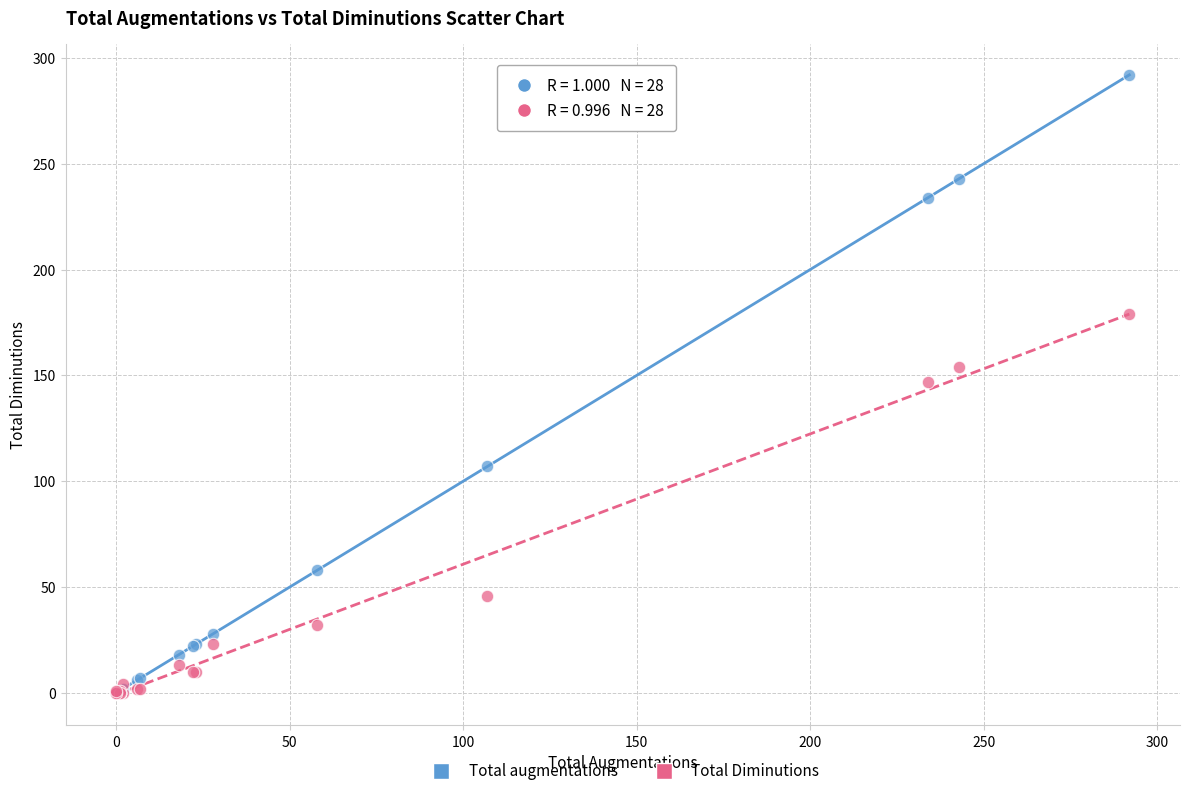

In the Total Diminutions series, what Y value is closest to 89?

46